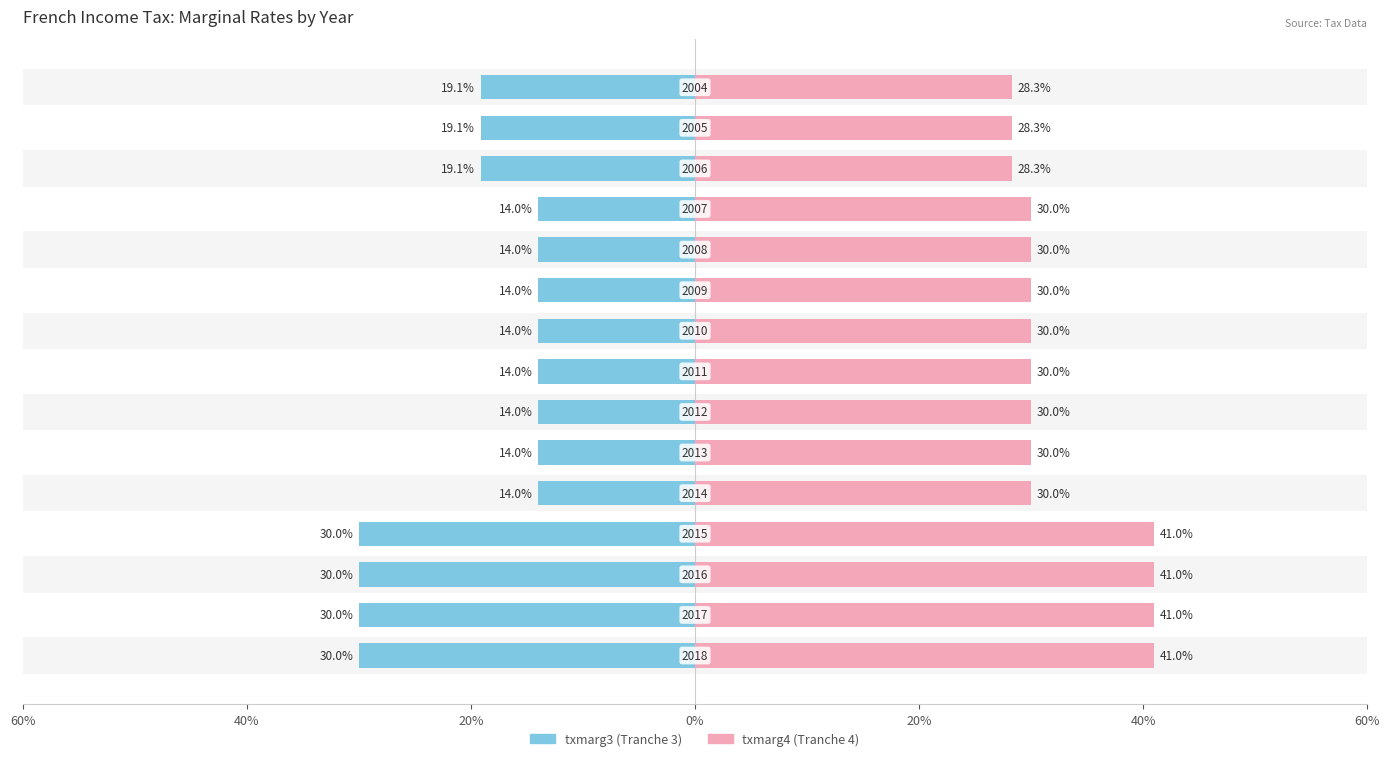

What is the difference between the maximum and minimum values in the txmarg3 (Tranche 3) series?

16.0